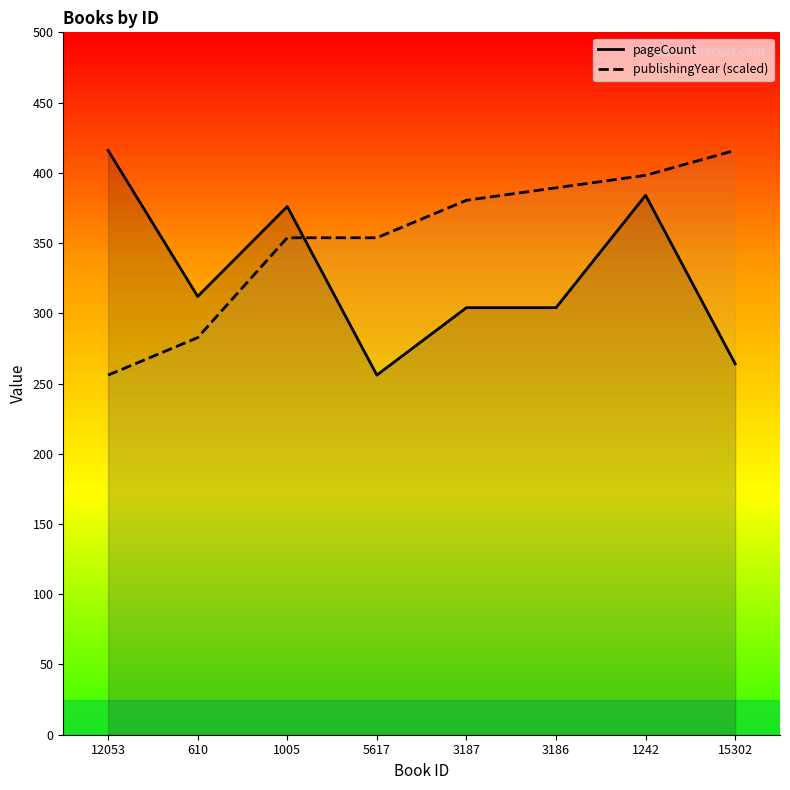

What is the label of the 3rd point from the right?

3186